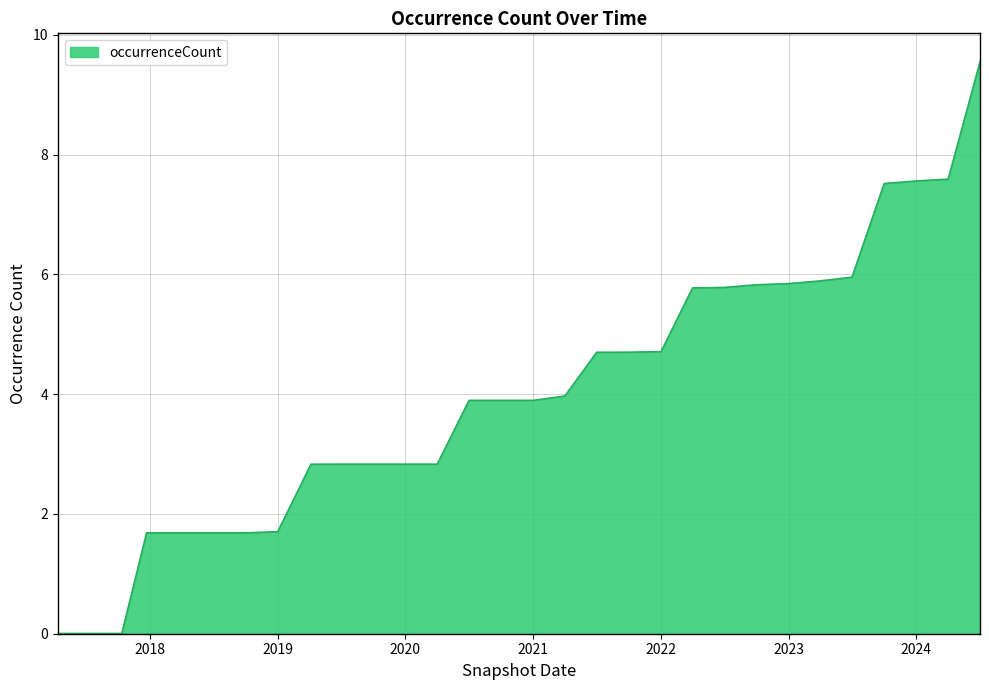

Is this an area chart (filled region under the line)?

Yes